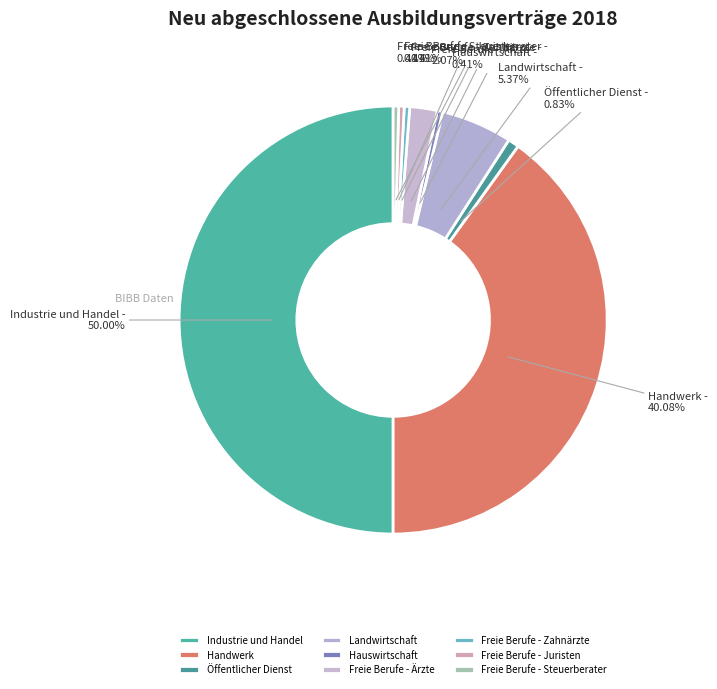

Which slice is the largest?

Industrie und Handel